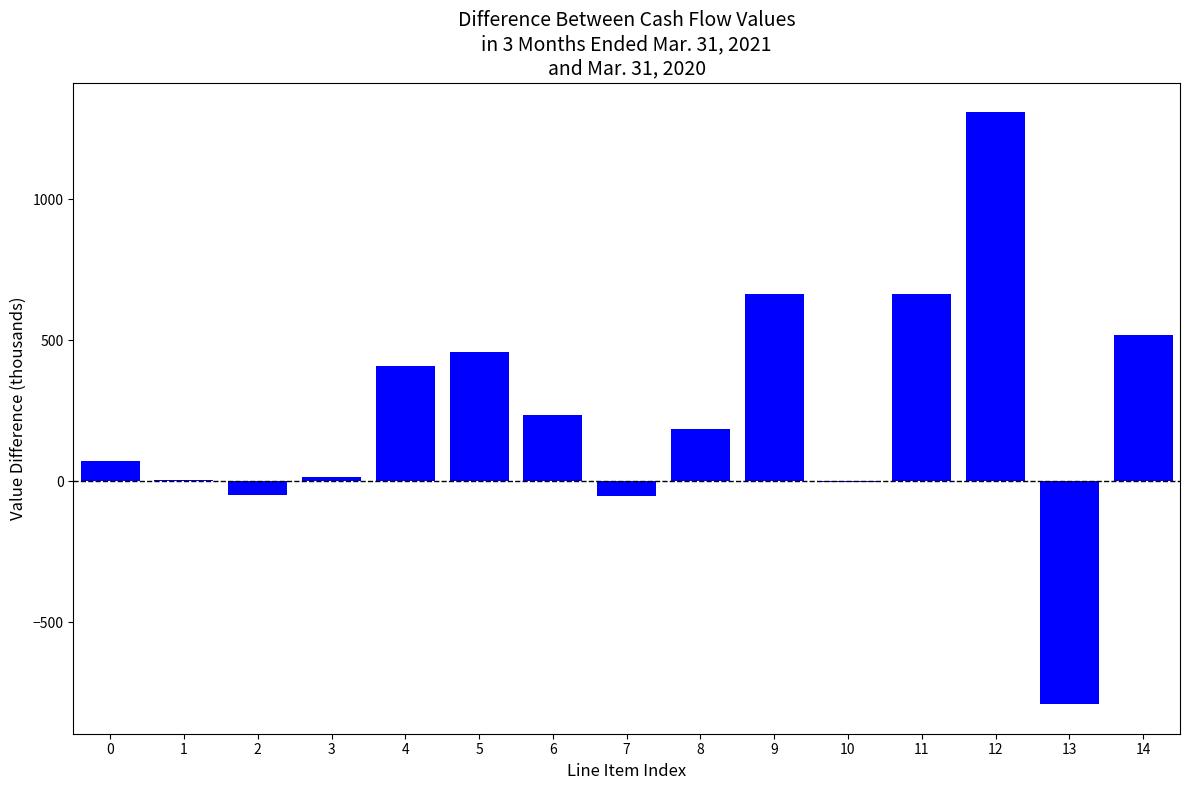

What is the sum of all values?

3656